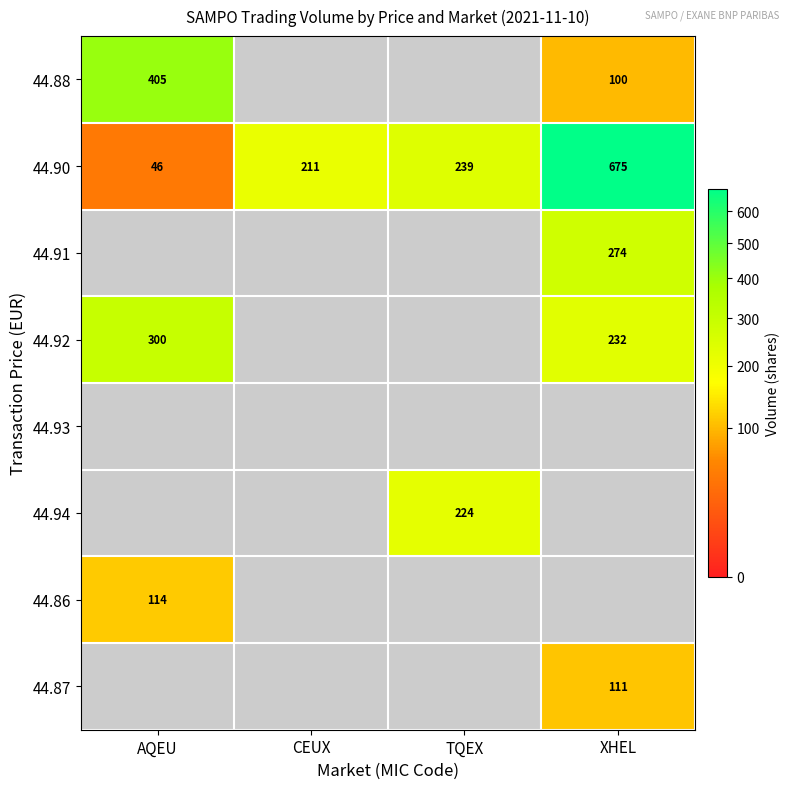

True or false: 44.88 has a value of 111.8 at AQEU.

False